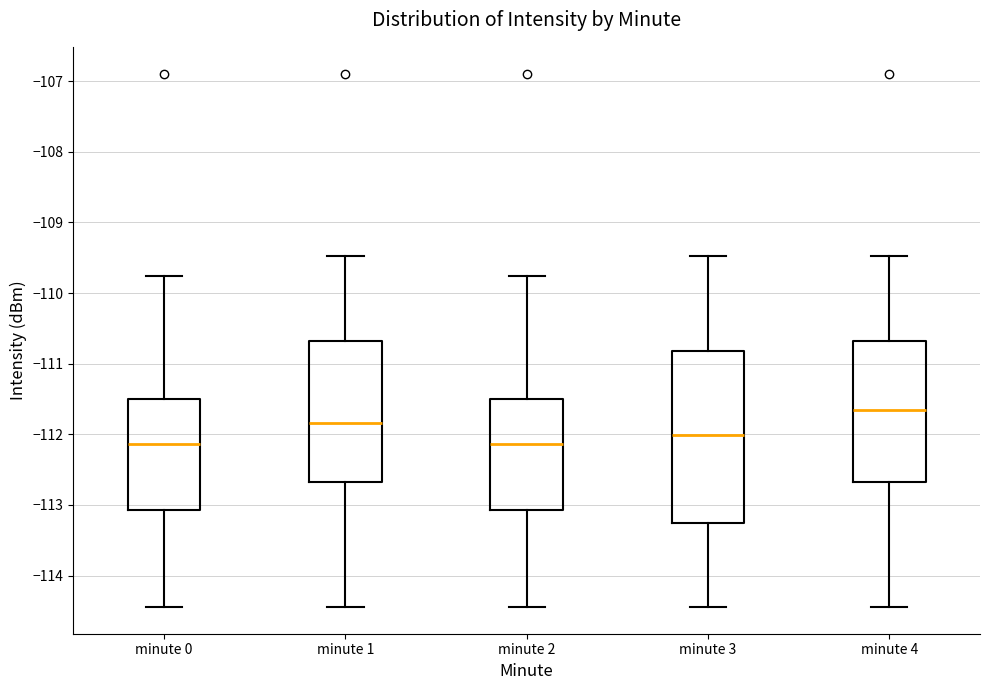

Reading left to right, read every box against the y-axis: the position of its median line, the range the box covers, and the ends of its whiskers. The values are not printed on the chart, so give them approximately, as read against the axis.

minute 0: median -112.1, box -113.1 to -111.5, whiskers -114.4 to -109.8
minute 1: median -111.8, box -112.7 to -110.7, whiskers -114.4 to -109.5
minute 2: median -112.1, box -113.1 to -111.5, whiskers -114.4 to -109.8
minute 3: median -112.0, box -113.3 to -110.8, whiskers -114.4 to -109.5
minute 4: median -111.7, box -112.7 to -110.7, whiskers -114.4 to -109.5